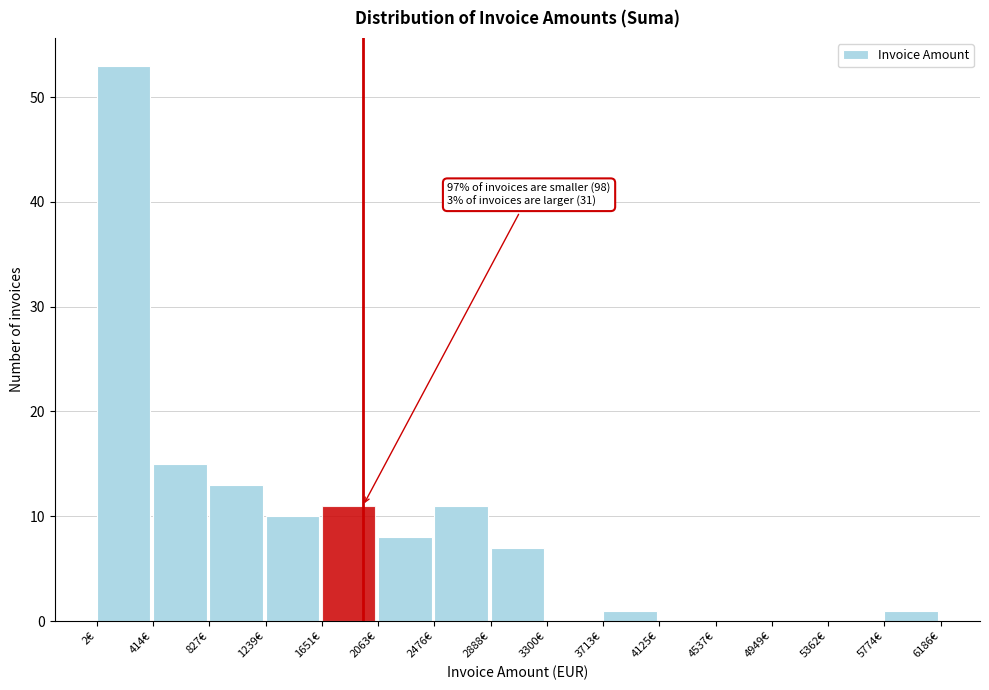

Which range on the x-axis has the tallest bar?

0 to 400